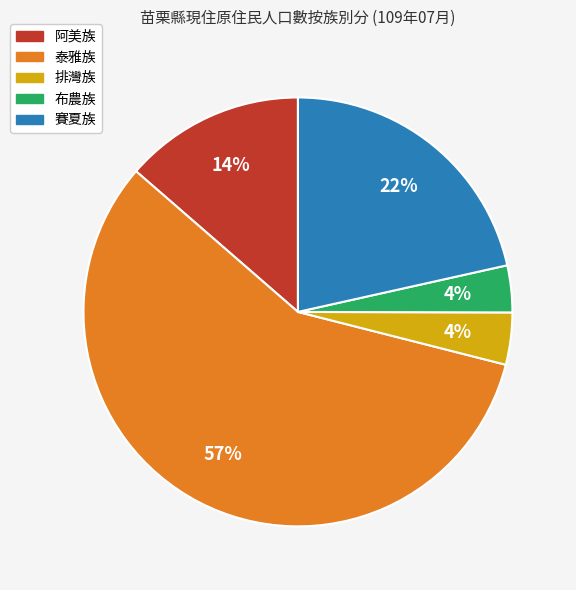

Does any single category account for the majority?

Yes